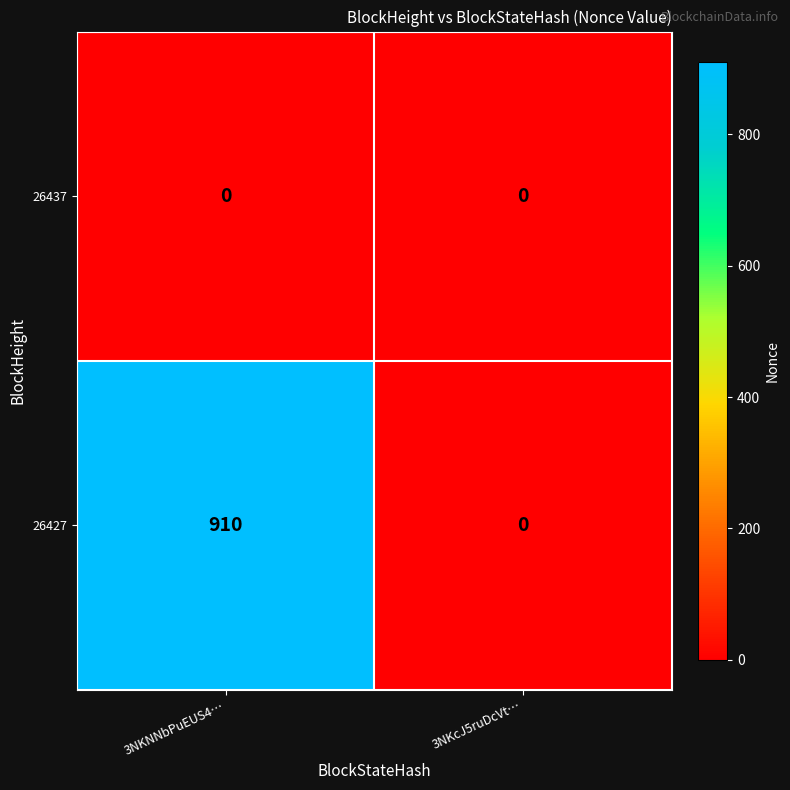

Reading right to left, extract all data points from this chart.

26437: 0	0
26427: 0	910